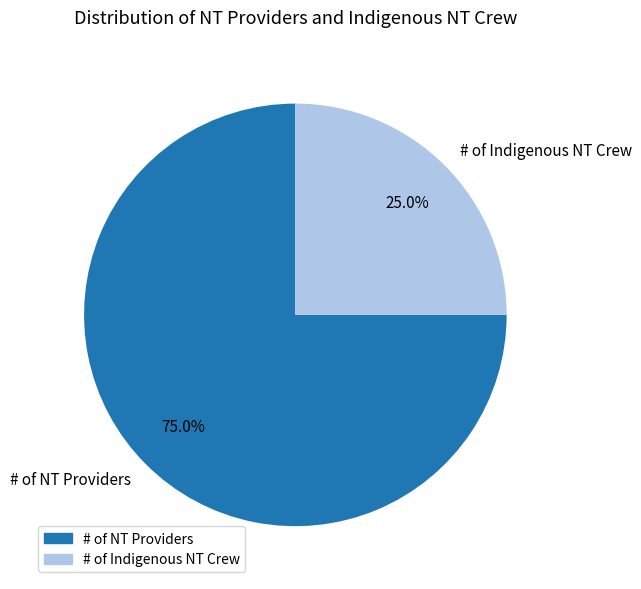

What is the largest slice in the pie chart?

# of NT Providers